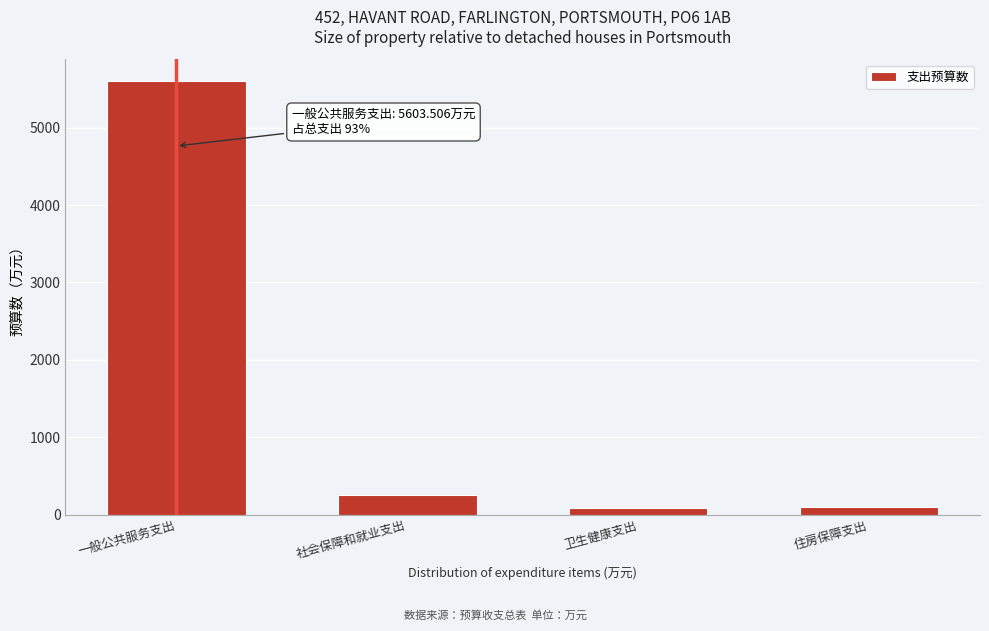

What is the difference between the maximum and minimum values?

5513.1